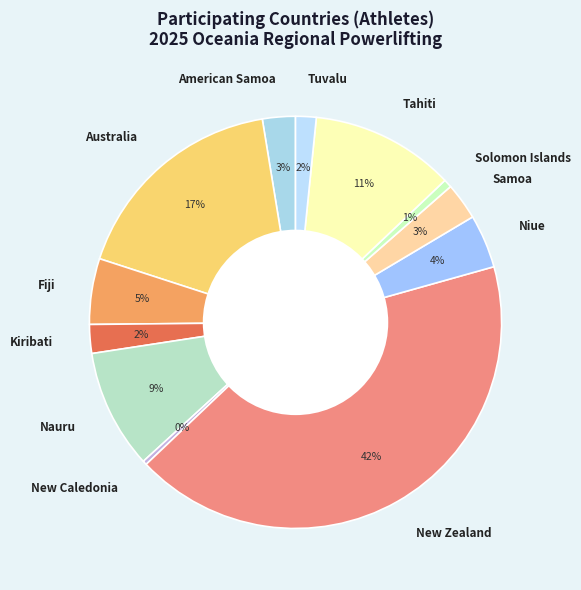

Combined, do New Caledonia and Kiribati account for over 50%?

No